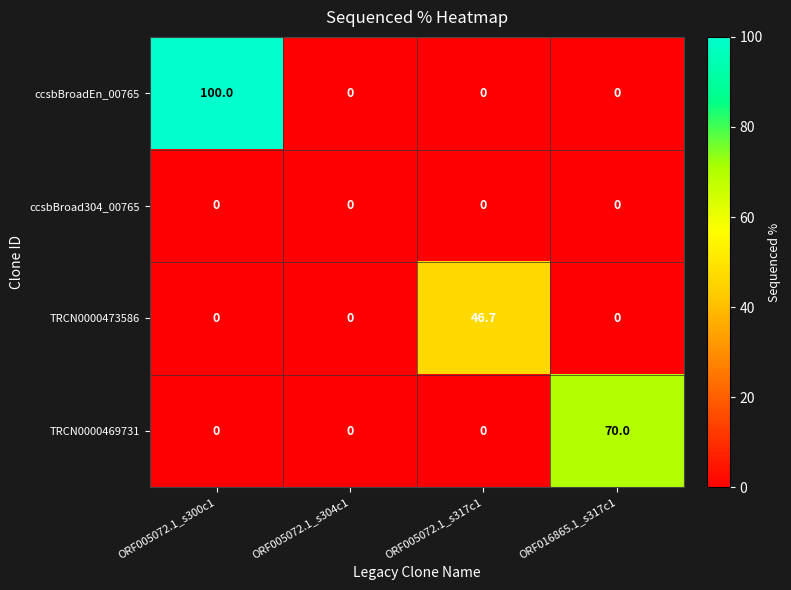

List the series in order of their peak value, highest first.

ccsbBroadEn_00765, TRCN0000469731, TRCN0000473586, ccsbBroad304_00765